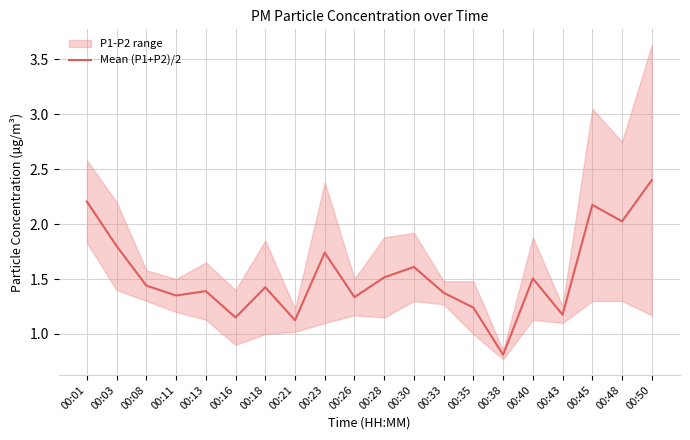

What is the sum of all values?

30.8